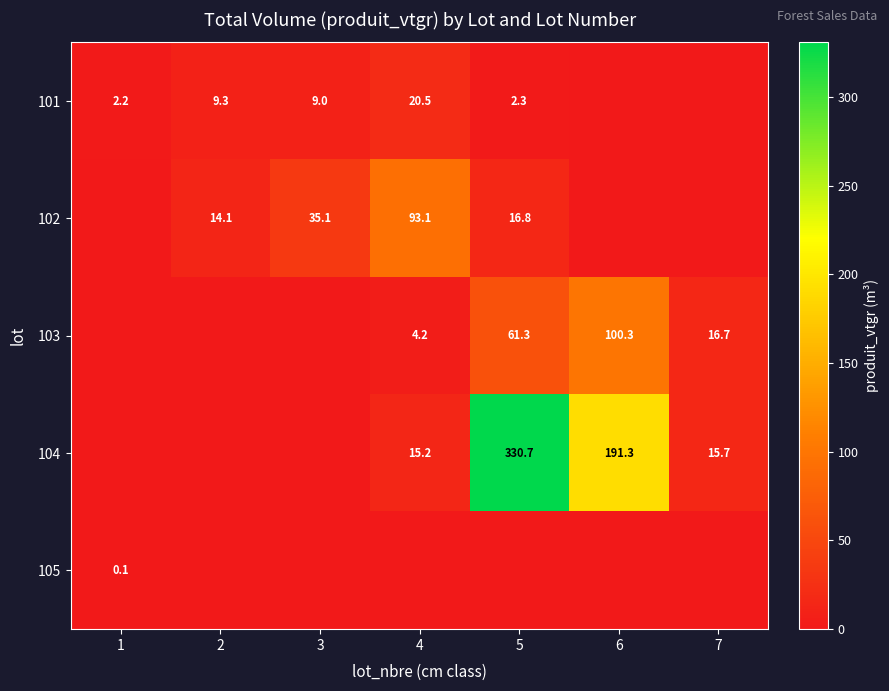

The value of 101 at 5 is 1.1. True or false?

False